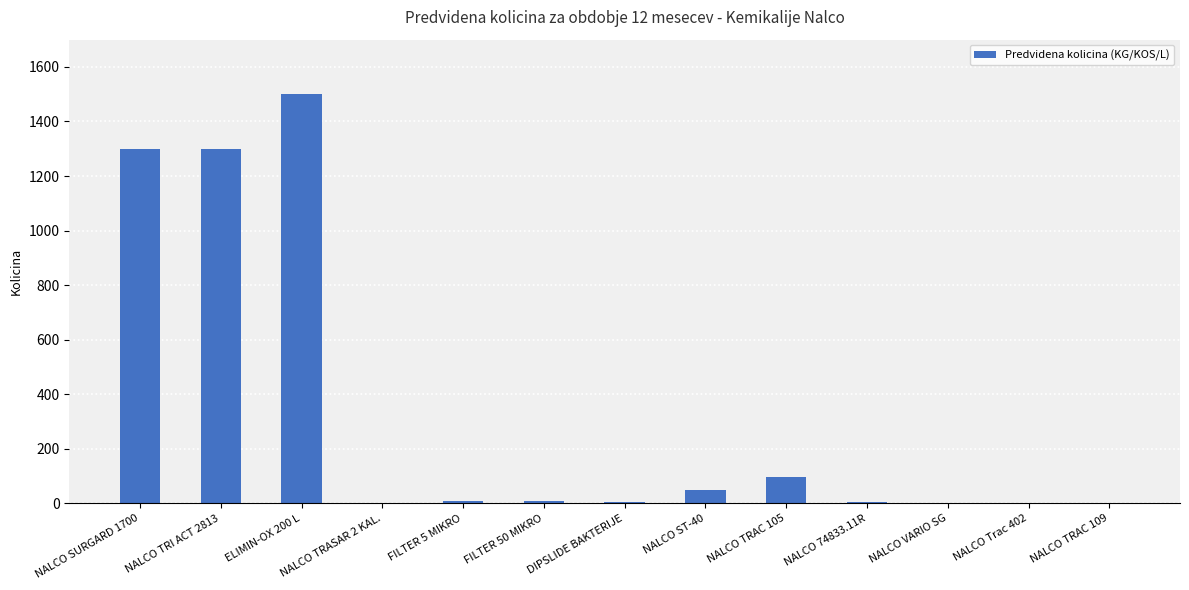

What is the change in value from NALCO SURGARD 1700 to NALCO ST-40?

-1250